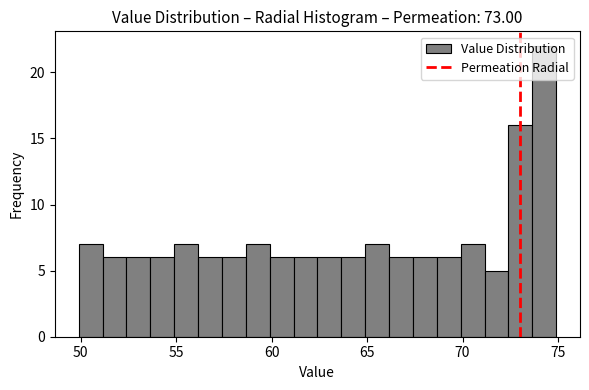

Around what value on the x-axis is the tallest bar? Give the approximate position of its centre, as read against the axis.

74.5